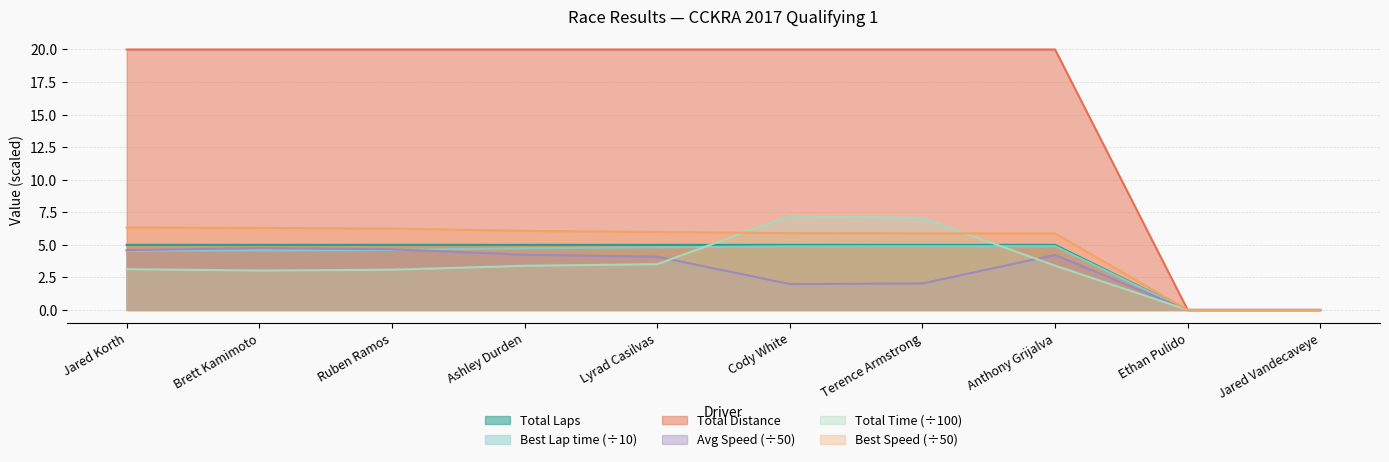

Which series has the widest spread of values?

Total Distance